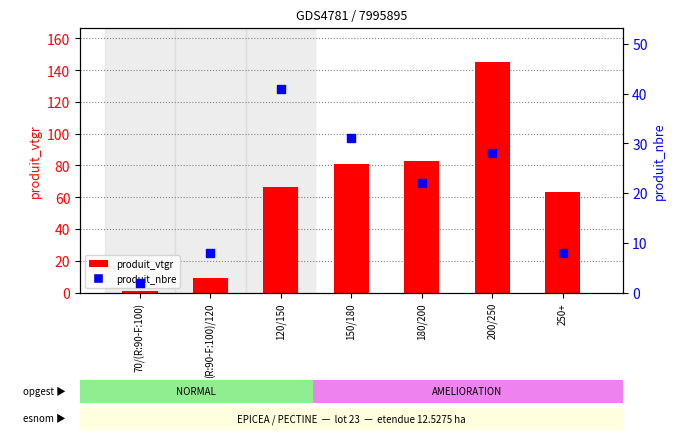

What is the total value across all series at 200/250?

173.1